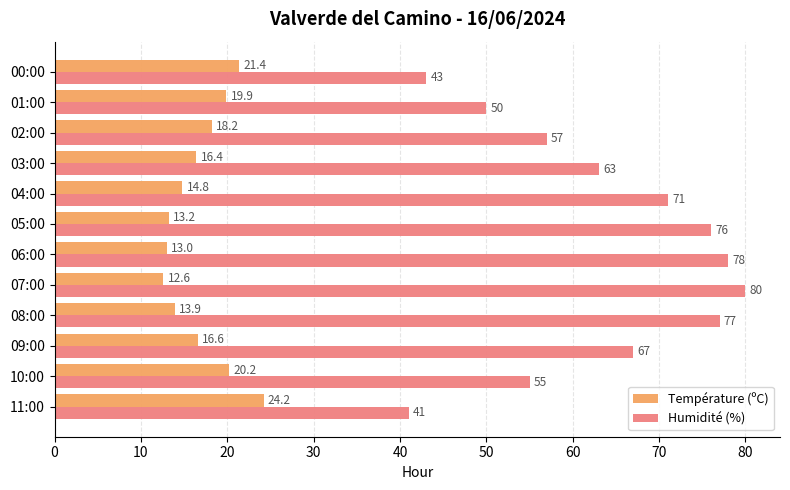

What is the highest value of the Température (ºC) series?

24.2